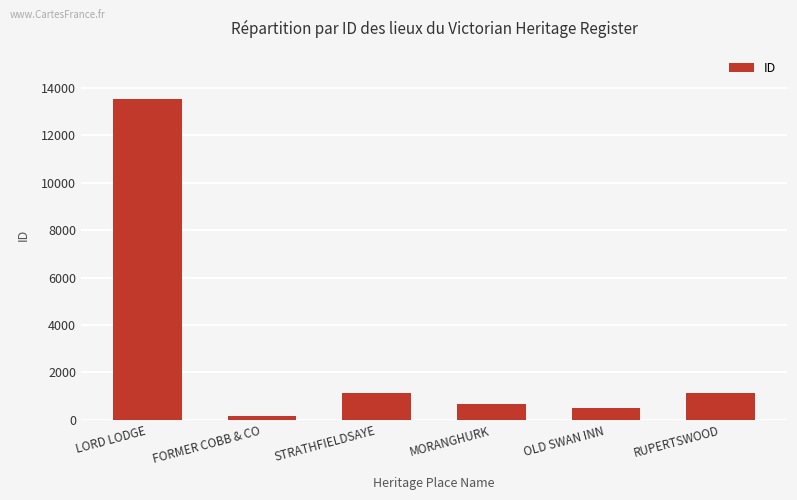

What is the label of the 2nd bar from the right?

OLD SWAN INN